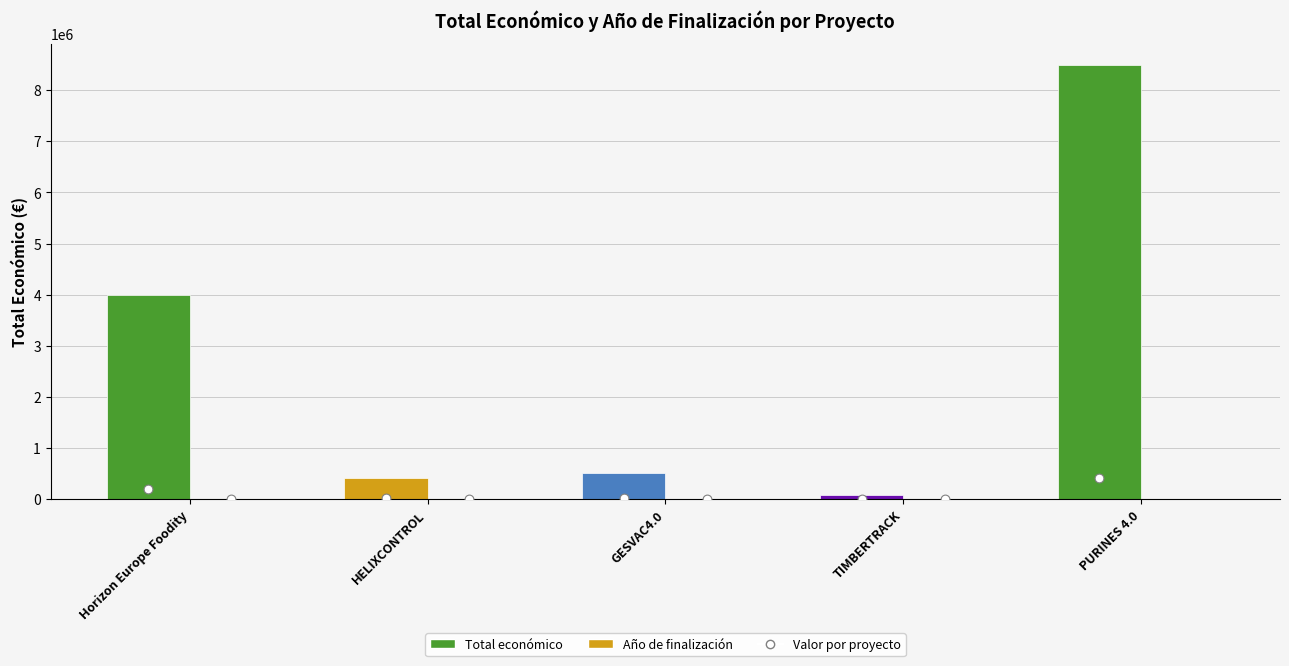

Which series contains the highest Y value?

Total económico